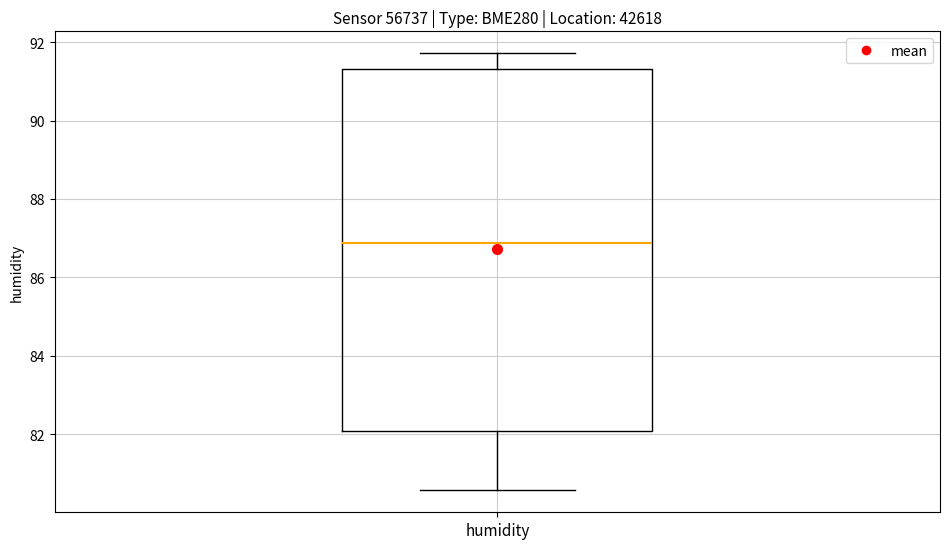

Where does the lower whisker of the box for humidity end on the y-axis? The values are not printed on the chart, so give them approximately, as read against the axis.

80.6